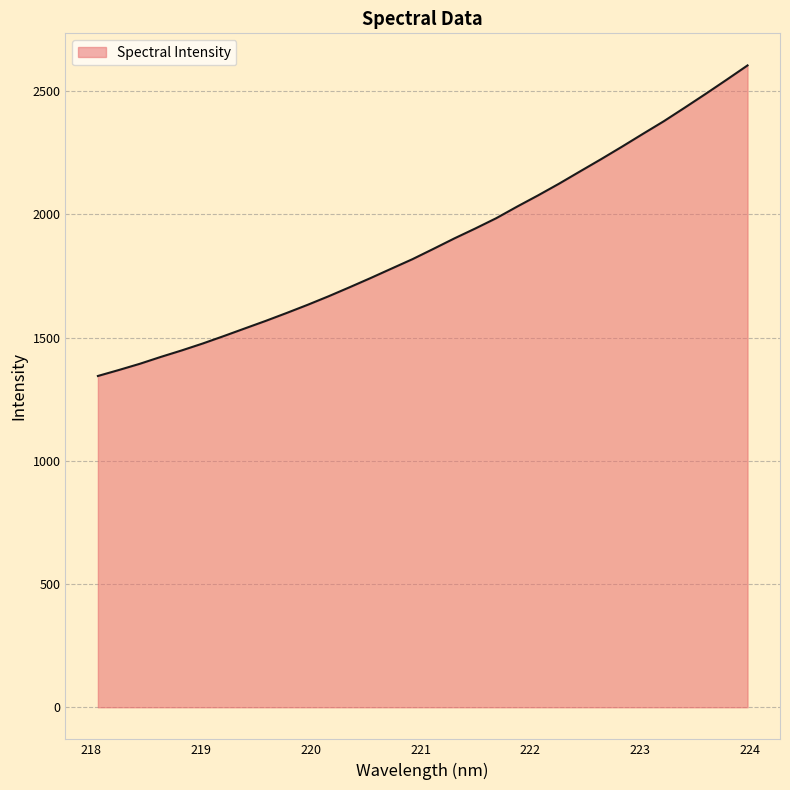

How many lines are shown in the chart?

1